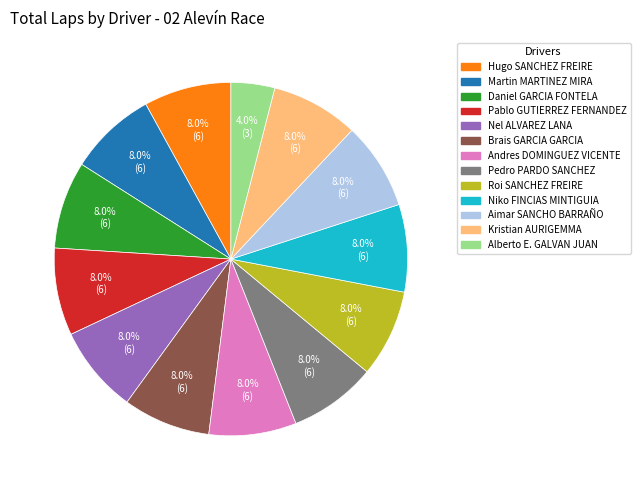

Which slice is the smallest?

Alberto E. GALVAN JUAN